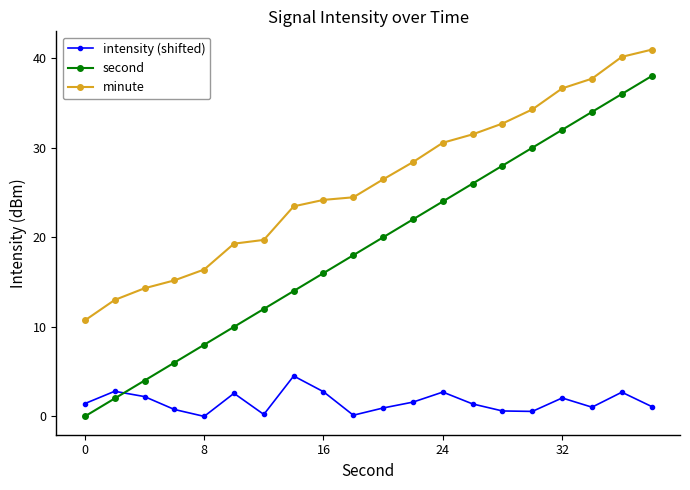

Which series has the widest spread of values?

second